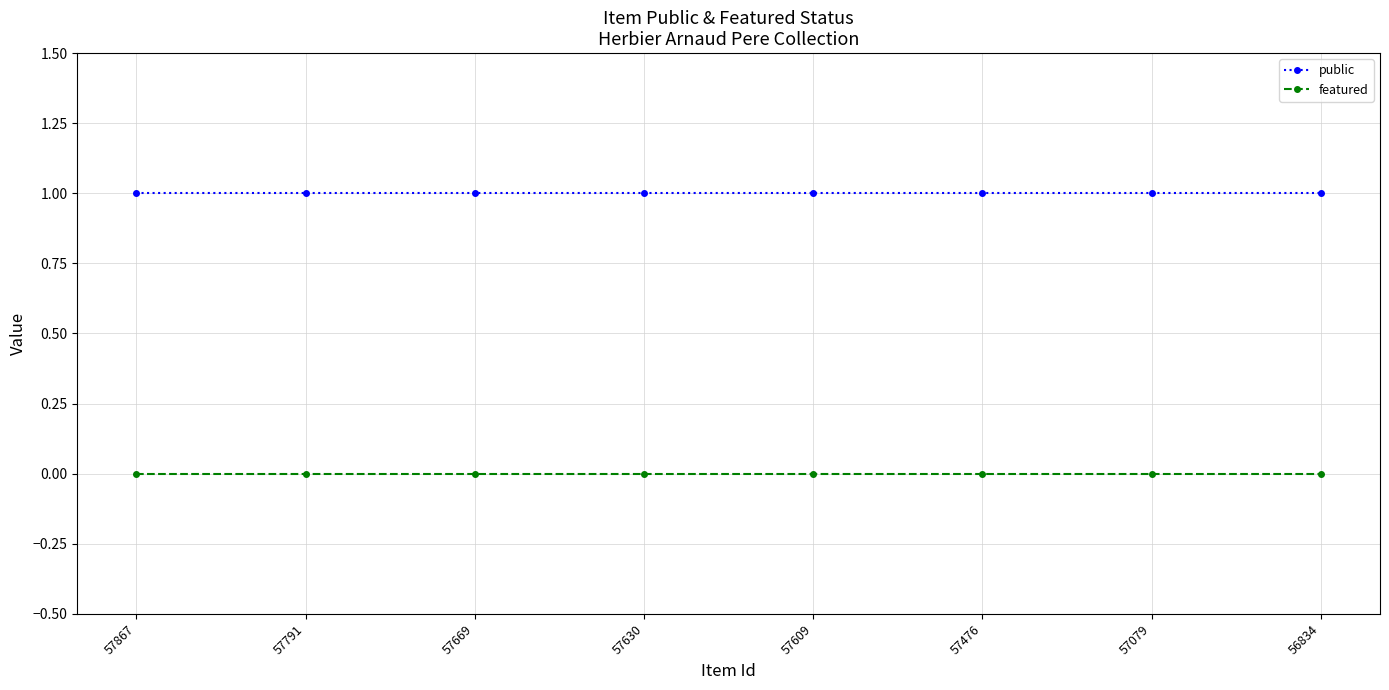

Count the number of categories in the chart.

8